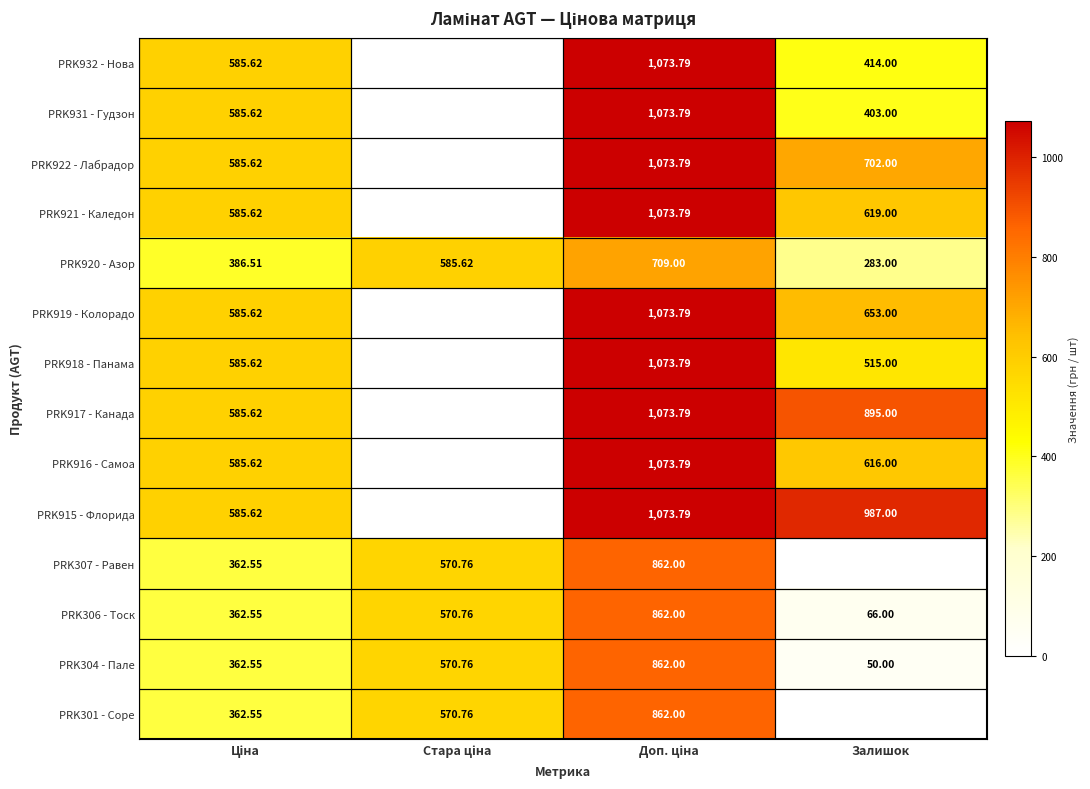

What is the approximate value of PRK304 - Пале at Стара ціна?

570.8